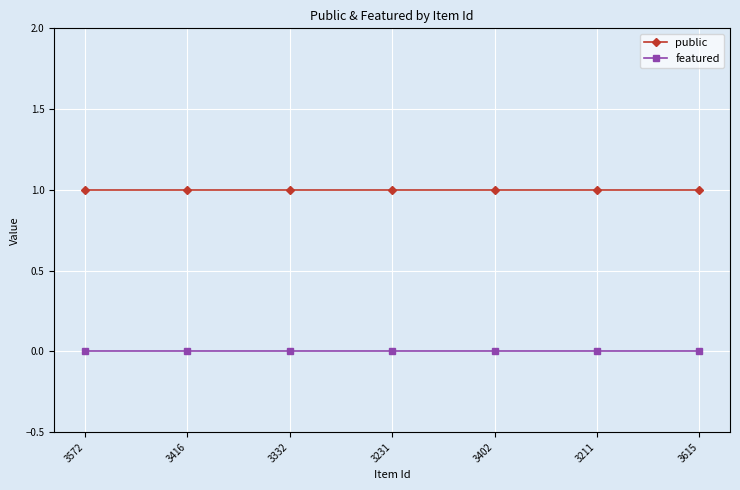

Reading left to right, what are all the values shown in this chart?

public: 1	1	1	1	1	1	1
featured: 0	0	0	0	0	0	0